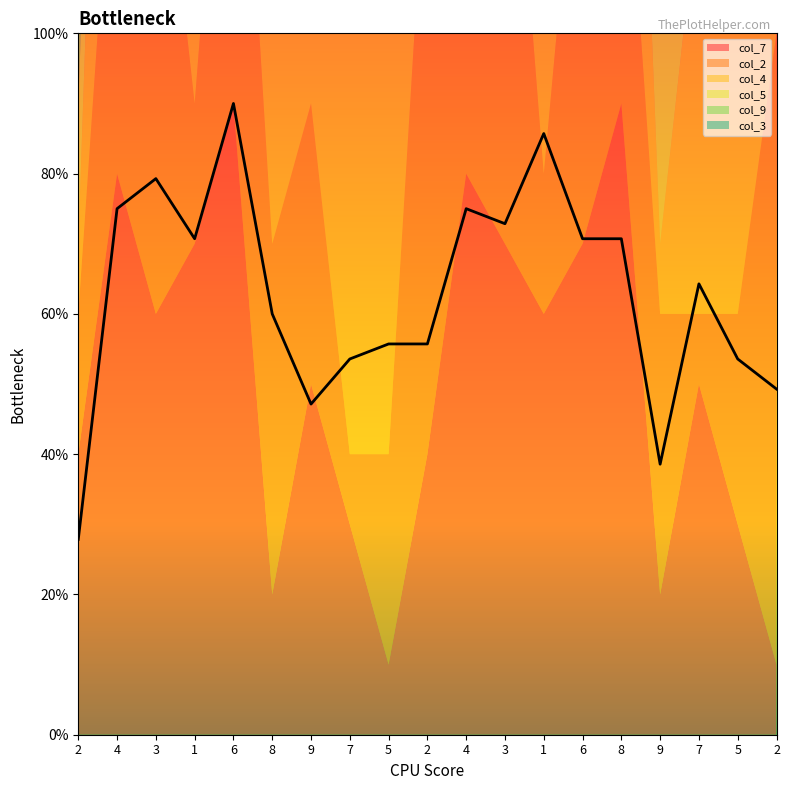

Where is the first local minimum for col_9?

1